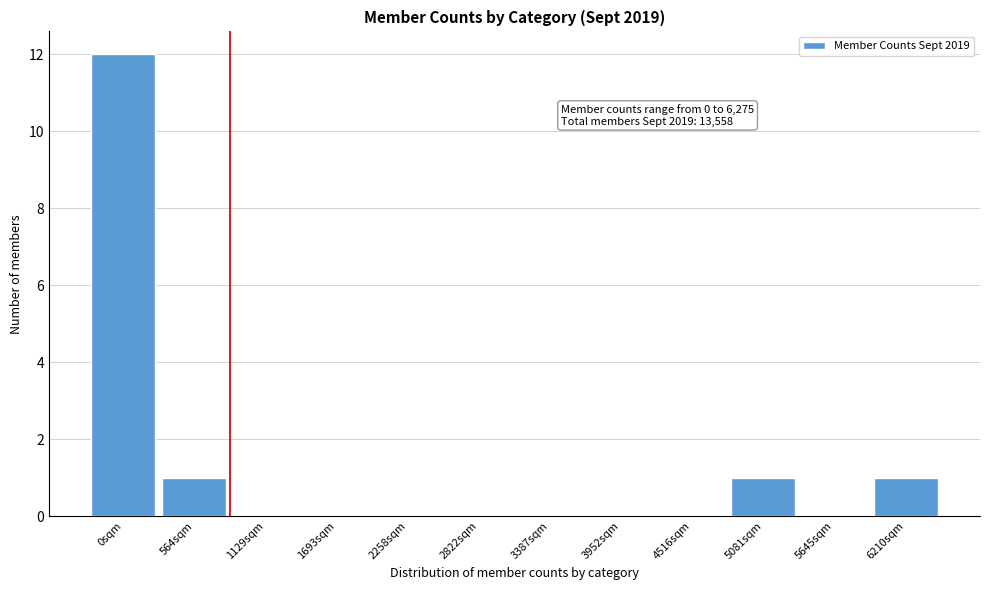

Reading left to right, what are all the values shown in this chart?

0sqm=12	564sqm=1	1129sqm=0	1693sqm=0	2258sqm=0	2822sqm=0	3387sqm=0	3952sqm=0	4516sqm=0	5081sqm=1	5645sqm=0	6210sqm=1